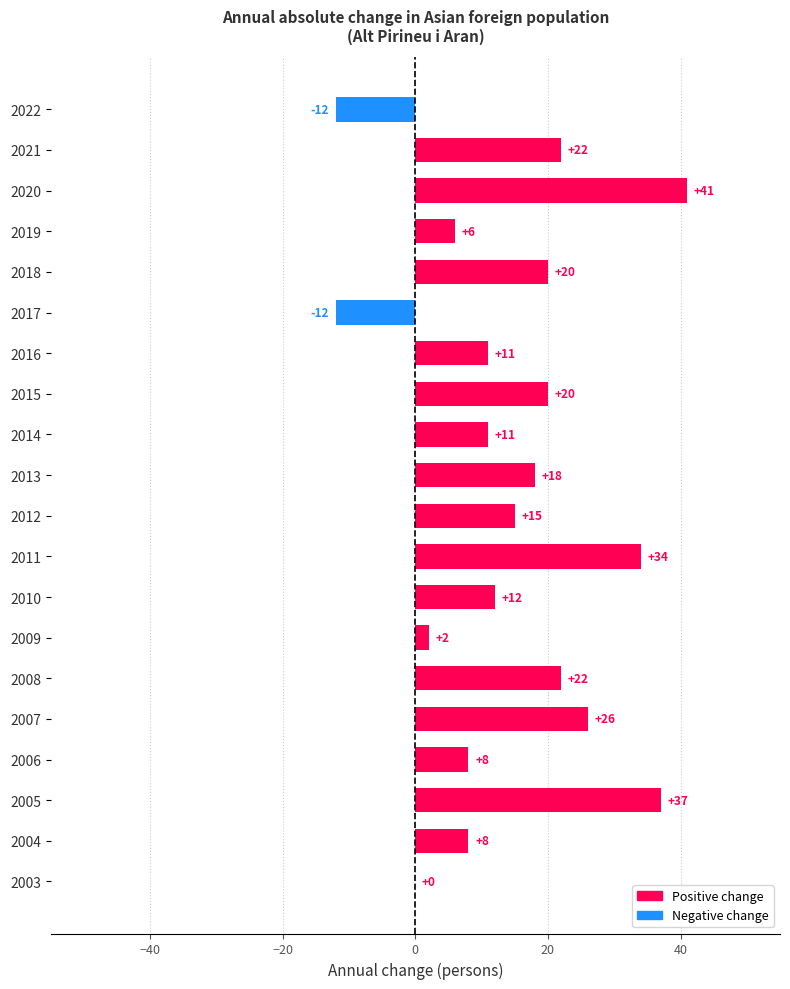

What is the sum of all values?

289